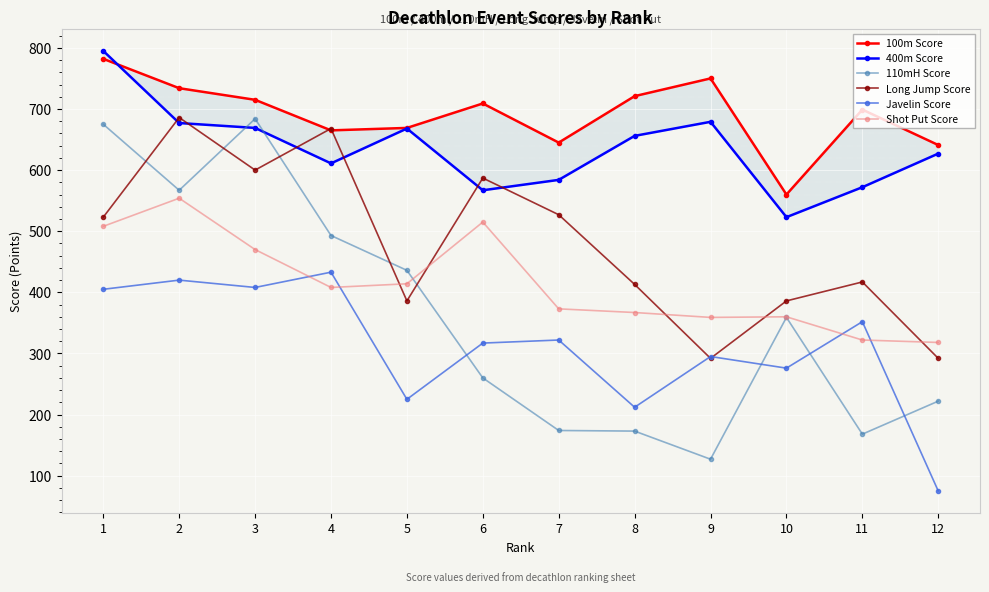

Reading right to left, extract all data points from this chart.

100m Score: 12=641	11=699	10=560	9=750	8=721	7=645	6=709	5=669	4=665	3=715	2=734	1=782
400m Score: 12=627	11=572	10=523	9=679	8=656	7=584	6=567	5=668	4=611	3=669	2=677	1=795
110mH Score: 12=222	11=168	10=359	9=127	8=173	7=174	6=260	5=436	4=493	3=684	2=567	1=675
Long Jump Score: 12=292	11=417	10=386	9=292	8=413	7=527	6=587	5=386	4=668	3=600	2=686	1=523
Javelin Score: 12=75	11=352	10=276	9=295	8=212	7=322	6=317	5=225	4=433	3=408	2=420	1=405
Shot Put Score: 12=318	11=322	10=360	9=359	8=367	7=373	6=515	5=414	4=408	3=470	2=554	1=508